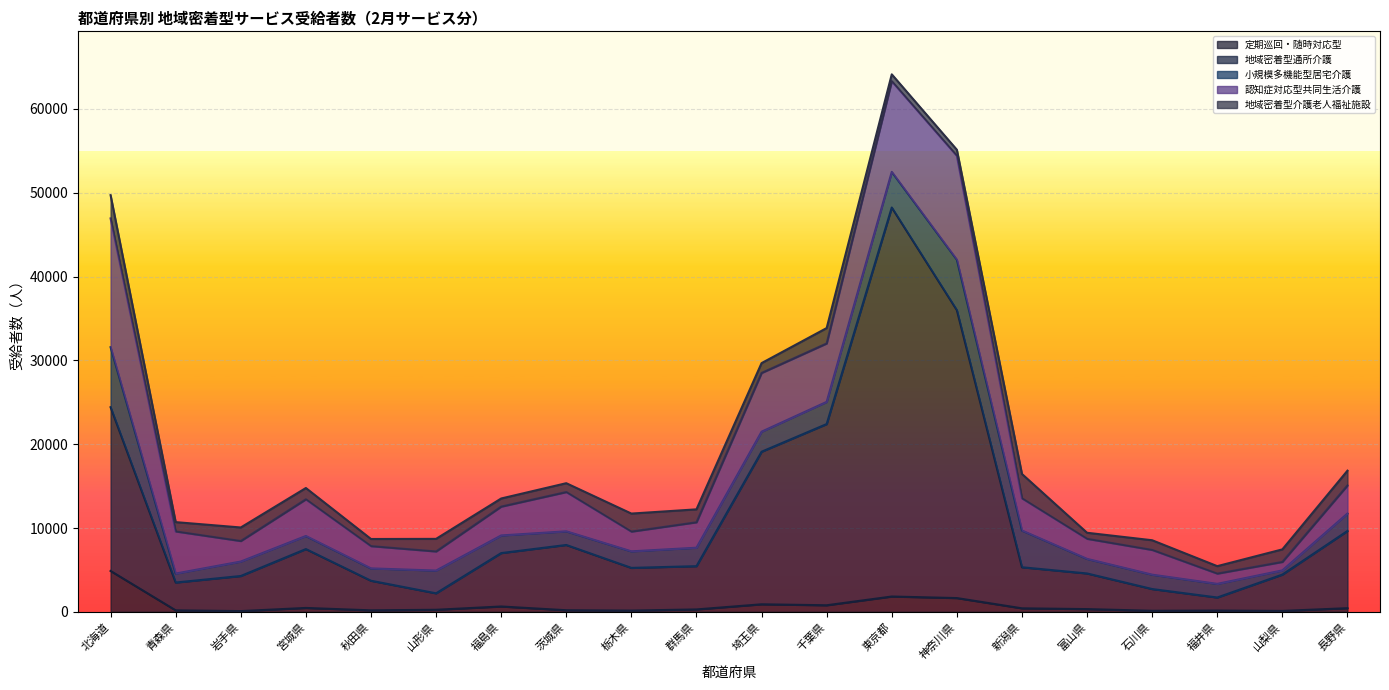

At which label does 認知症対応型共同生活介護 reach its peak?

北海道